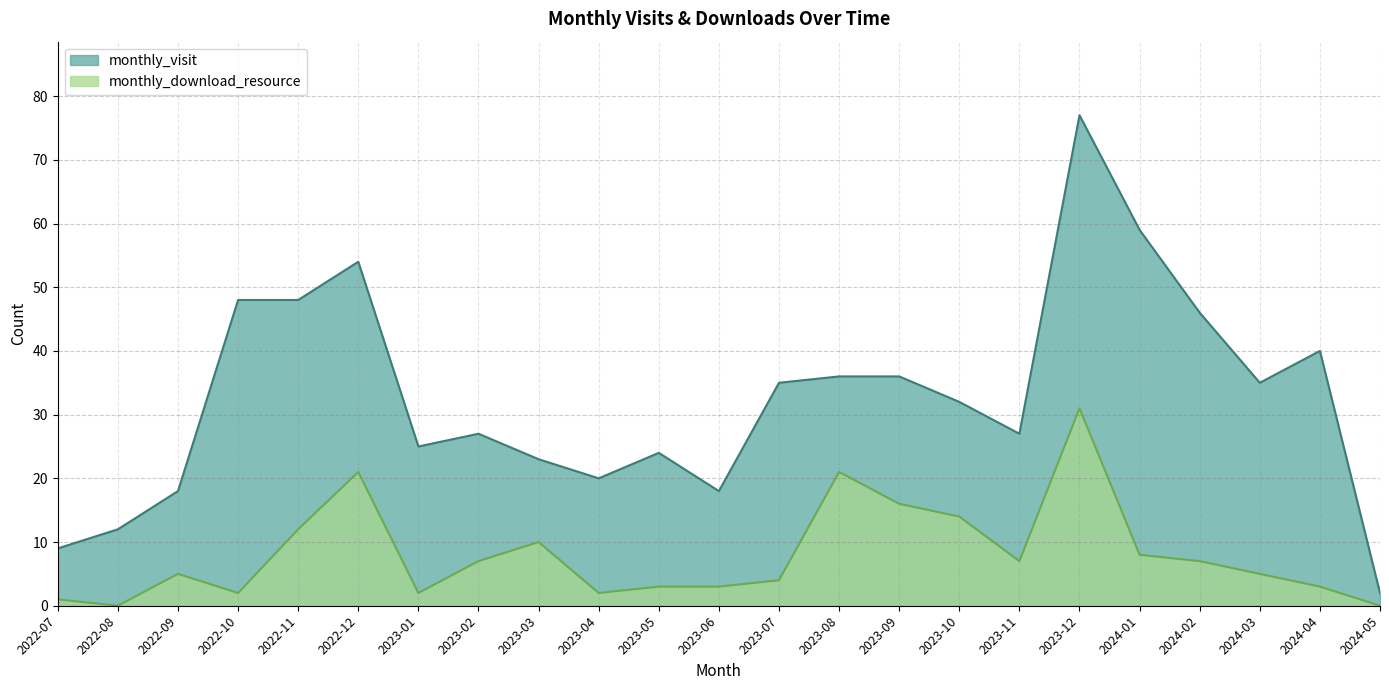

What position from the right is 2024-04?

2